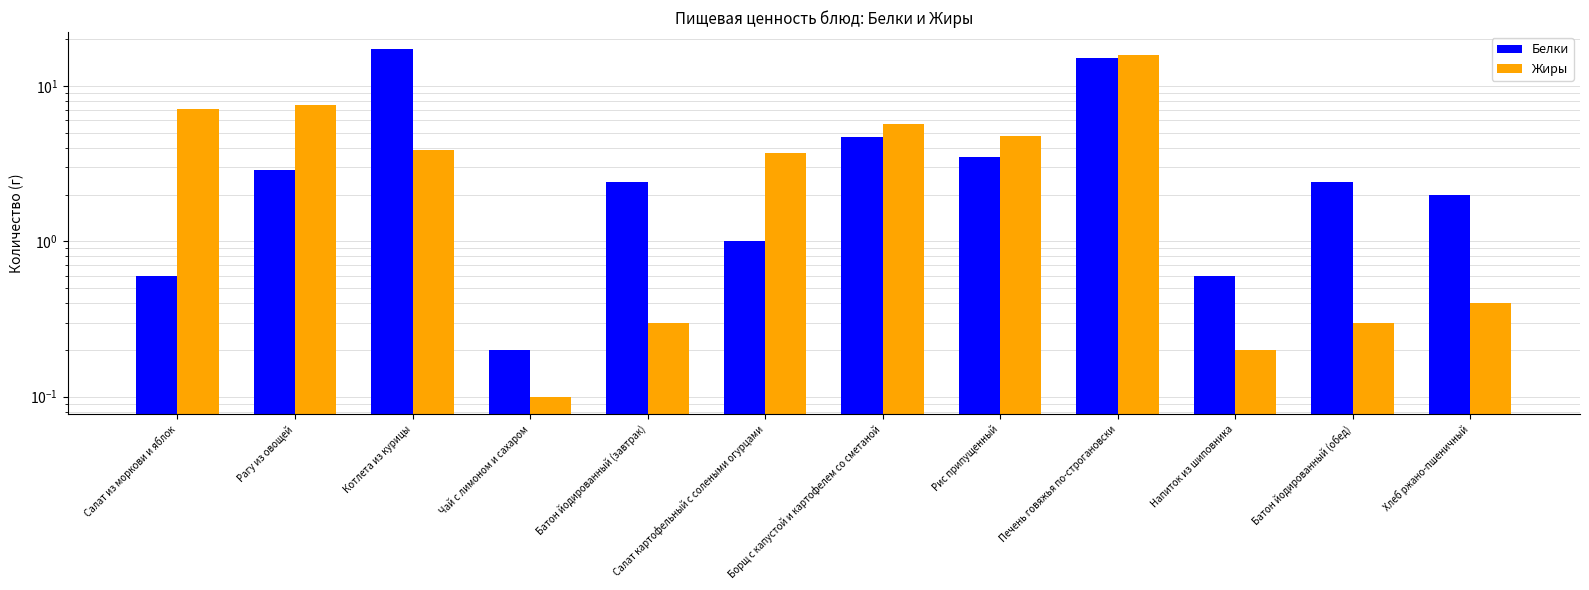

At which category does the chart reach its peak across all series?

Котлета из курицы